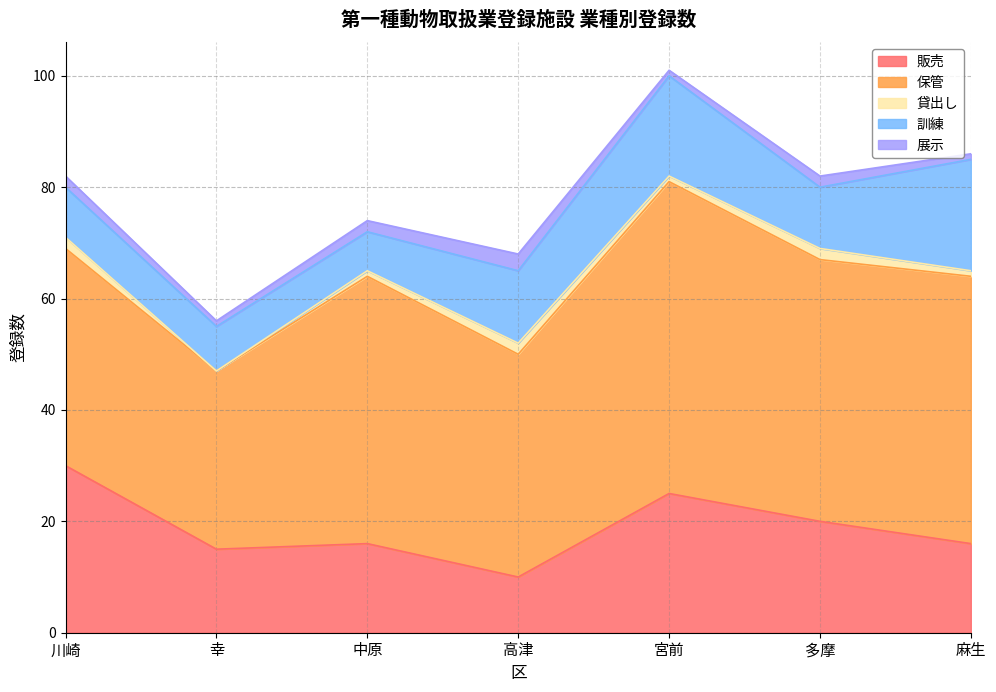

True or false: 貸出し and 販売 intersect in this chart.

False